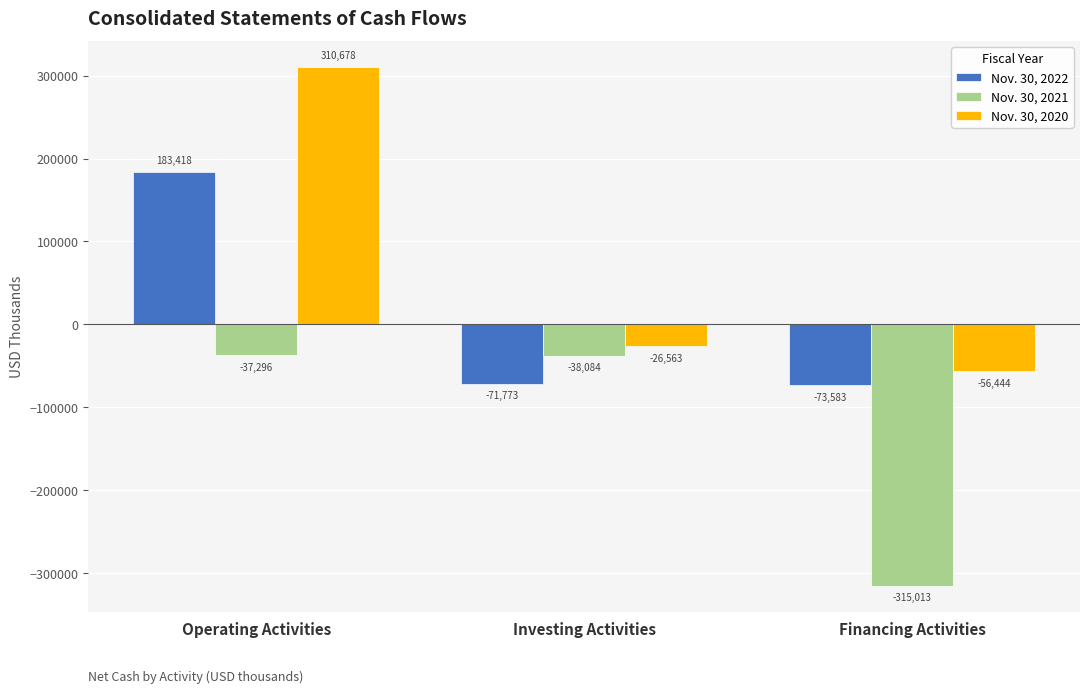

How many values in the Nov. 30, 2020 series are below -26563?

1